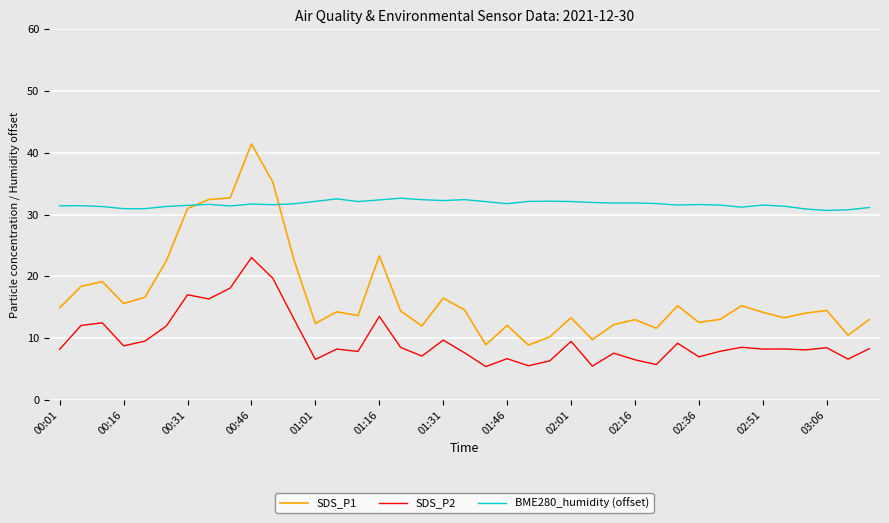

True or false: BME280_humidity (offset) and SDS_P2 intersect in this chart.

False